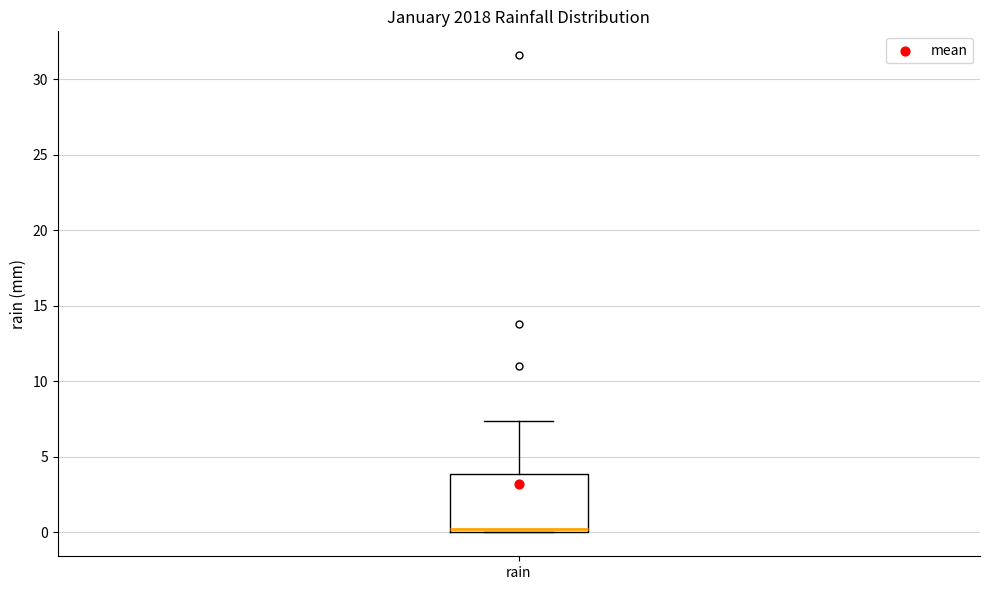

Where is the upper edge of the box for rain on the y-axis? The values are not printed on the chart, so give them approximately, as read against the axis.

4.0